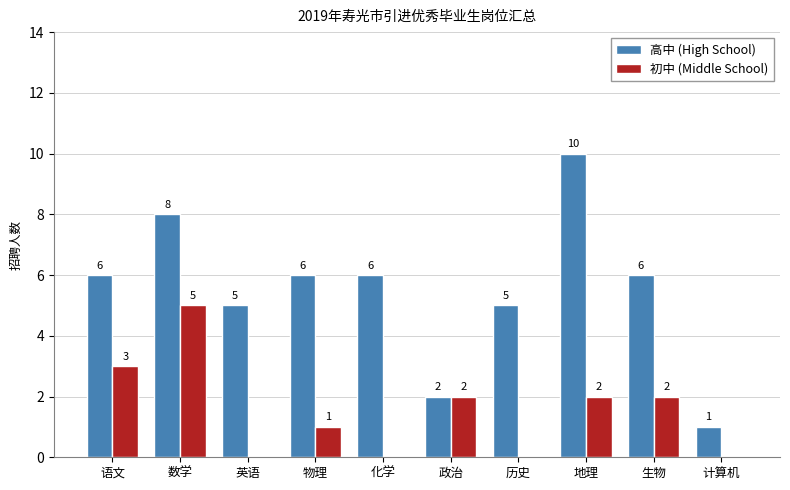

At which category is the sum across all series the highest?

数学